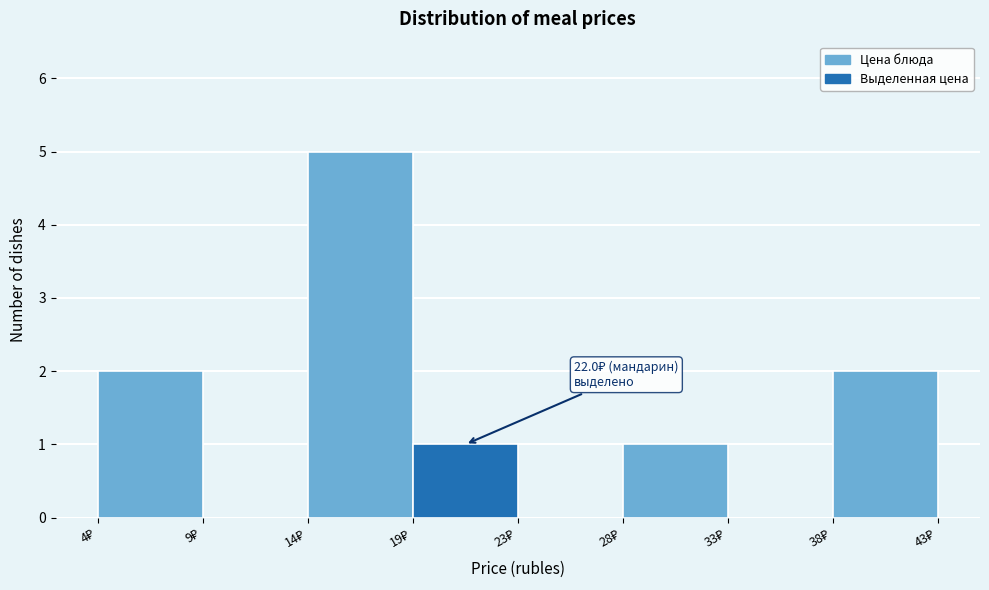

Over which range of the x-axis is the bar tallest?

14.0 to 18.5